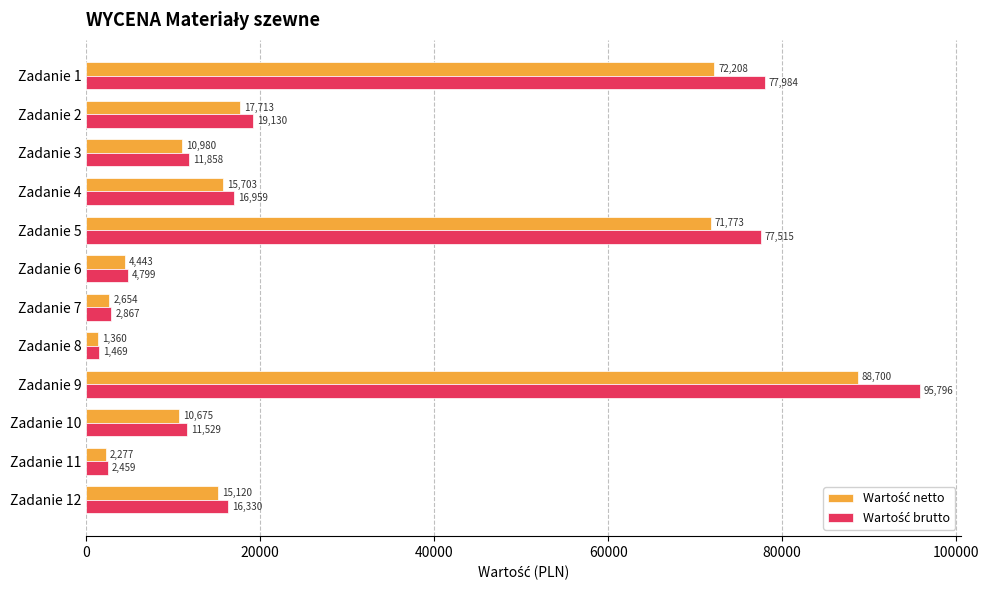

At how many categories does at least one series exceed 11699?

7